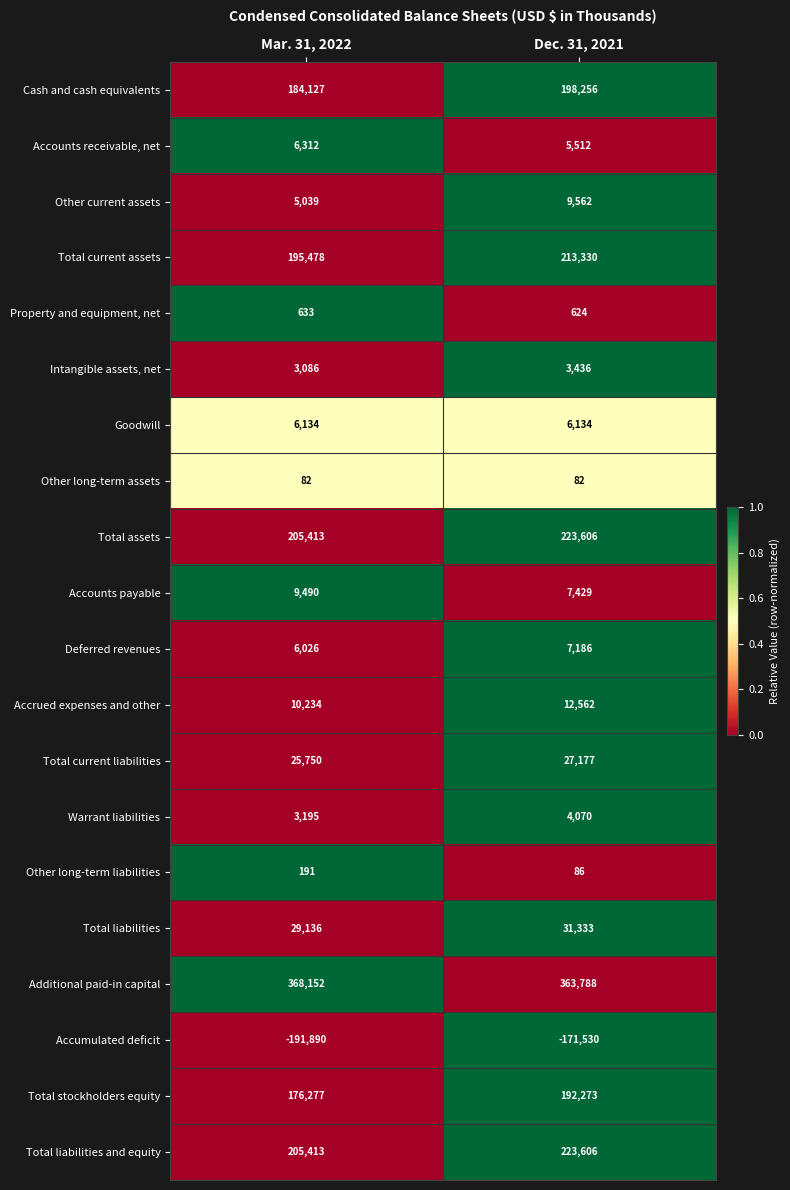

At which category is the sum across all series the highest?

Dec. 31, 2021